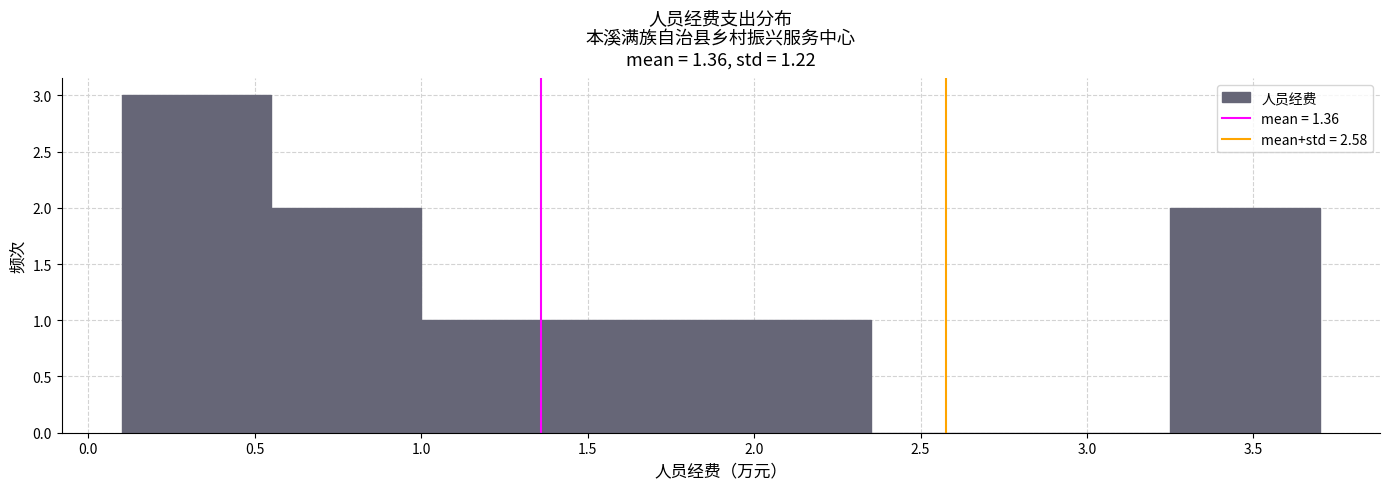

Reading left to right, list every bar in this chart as the range it spans on the x-axis followed by its height. The values are not printed on the chart, so give them approximately, as read against the axis.

0.10 to 0.55: 3
0.55 to 1.00: 2
1.00 to 1.45: 1
1.45 to 1.90: 1
1.90 to 2.35: 1
2.35 to 2.80: 0
2.80 to 3.25: 0
3.25 to 3.70: 2